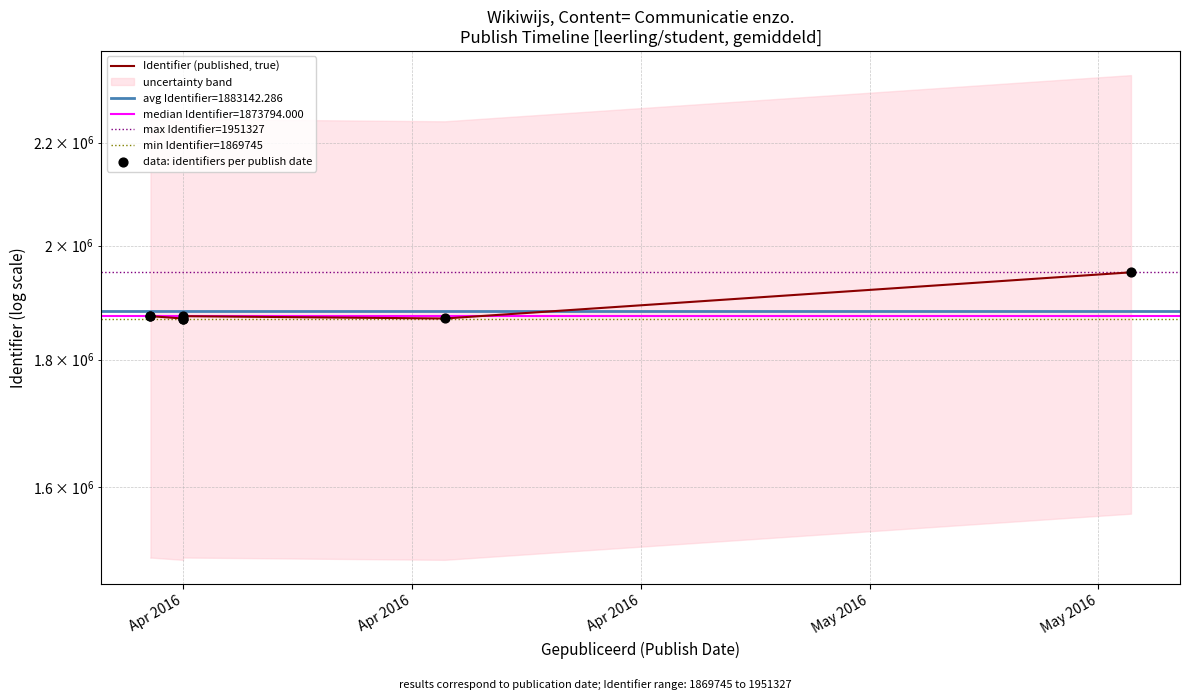

What is the change in value from 2016-04-11 to 2016-04-12?

-4048